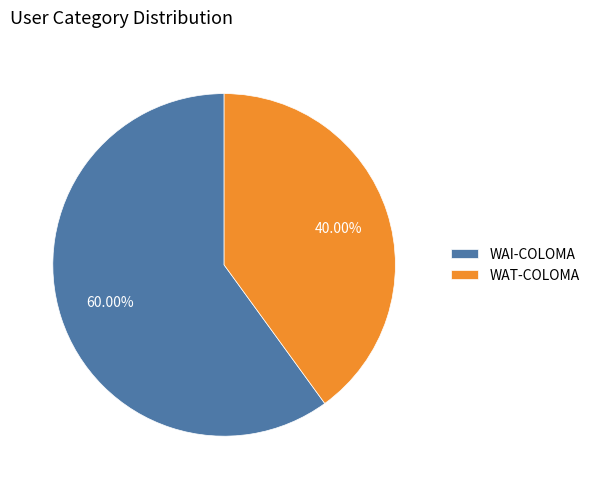

To the nearest percent, what percentage of the pie is WAI-COLOMA?

60%